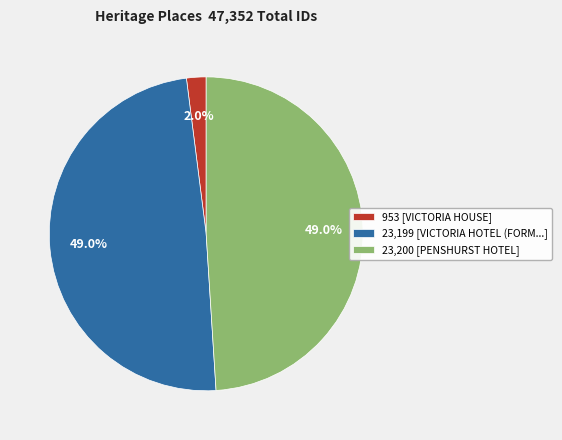

How many segments does this pie chart have?

3